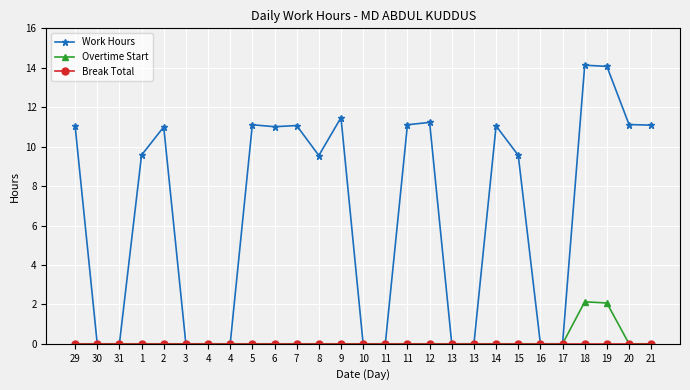

Rank the series at 12 from lowest to highest value.

Overtime Start, Break Total, Work Hours